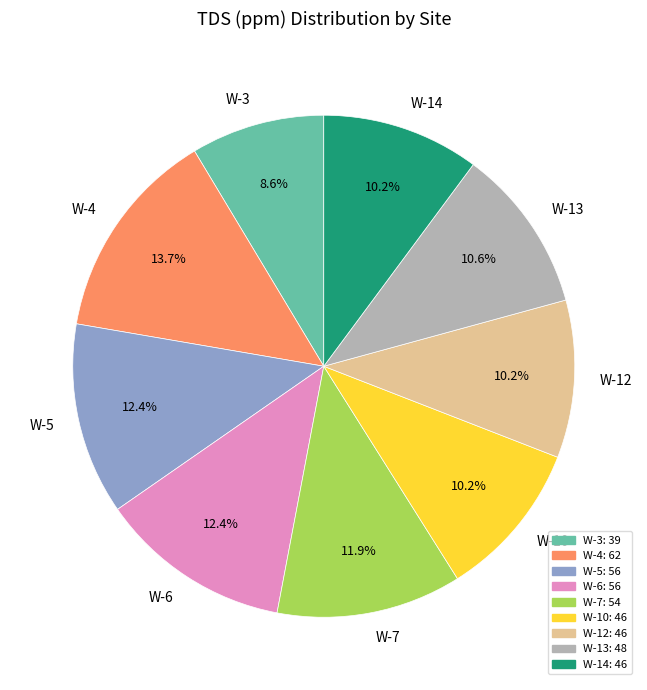

What percentage is the W-6 slice, to the nearest percent?

12%